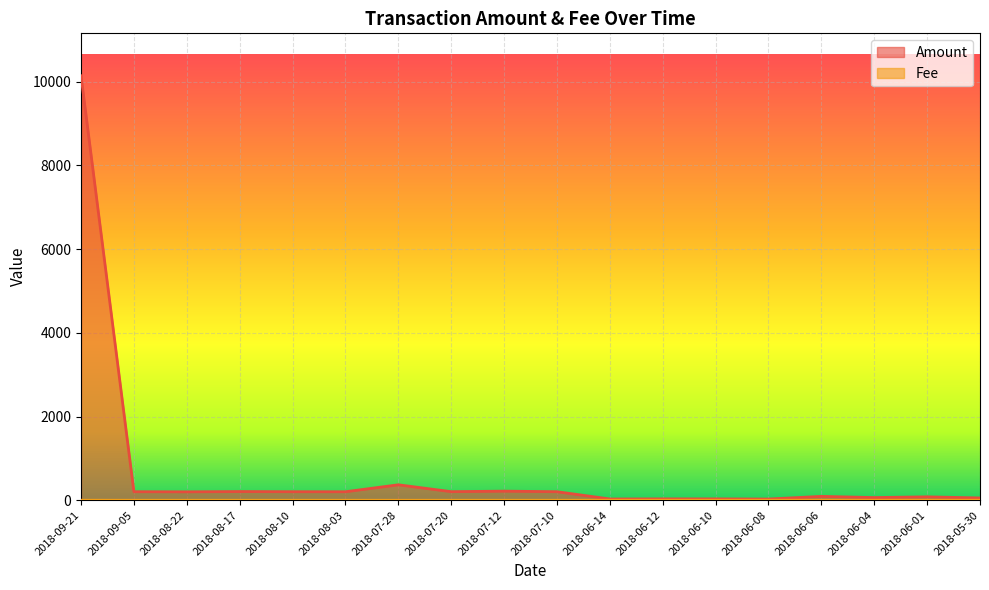

At which category is the sum across all series the highest?

2018-09-21